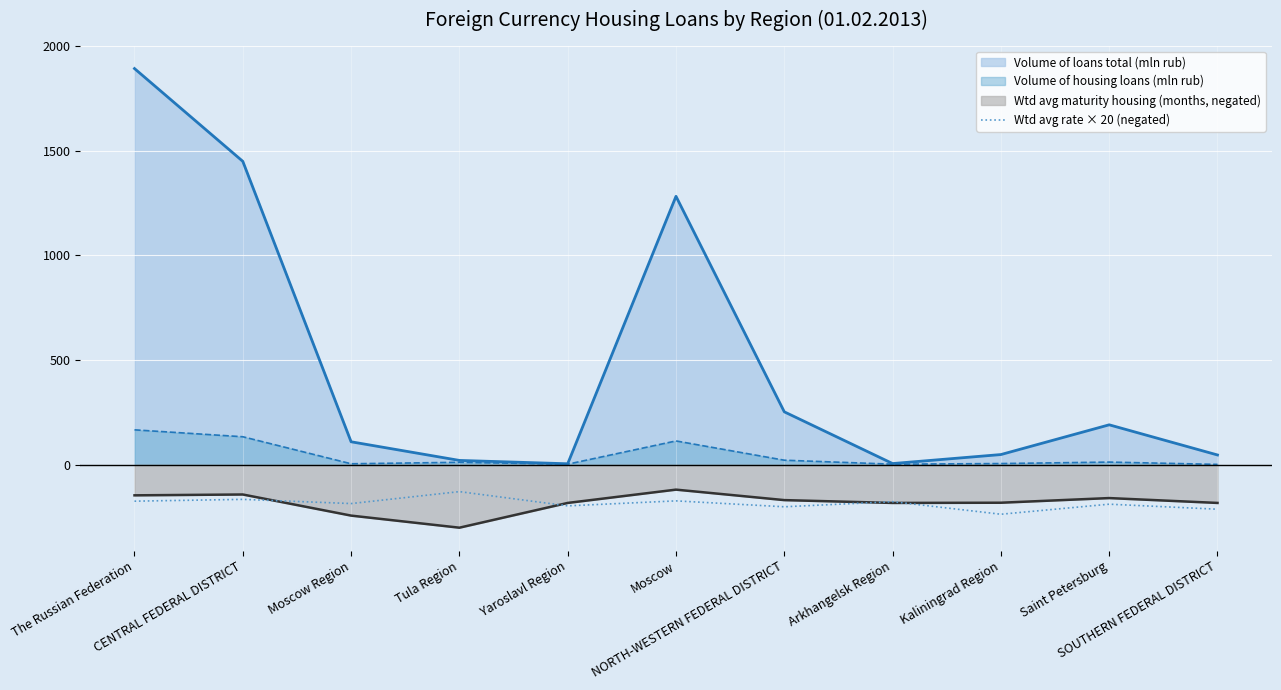

Which series has the largest total across all categories?

Volume of loans total (mln rub)